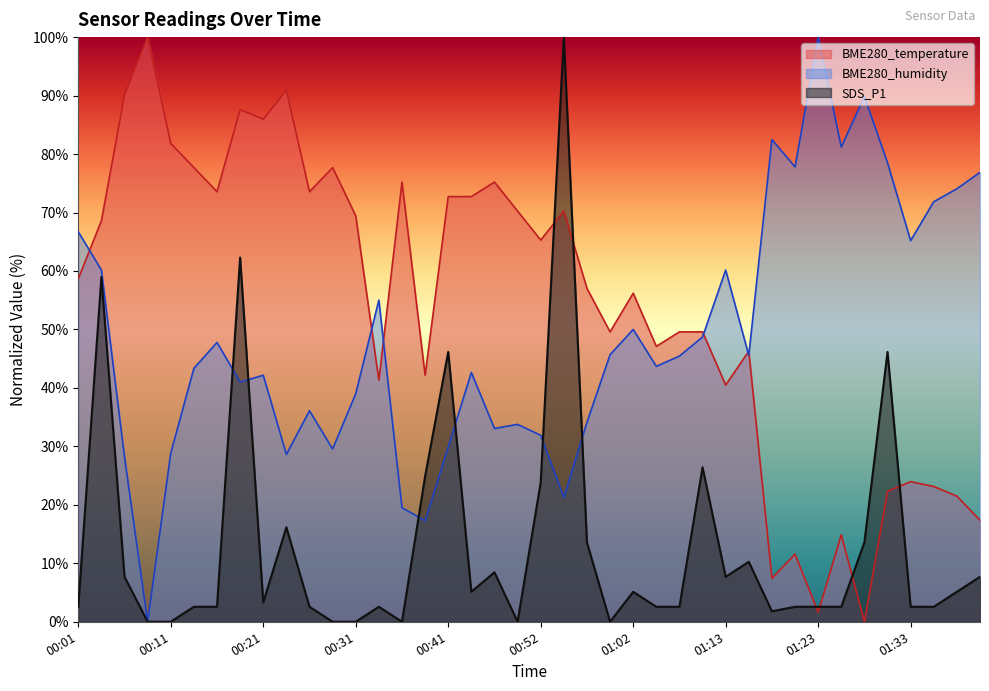

Which series changed the most between 00:52 and 01:40?

BME280_temperature